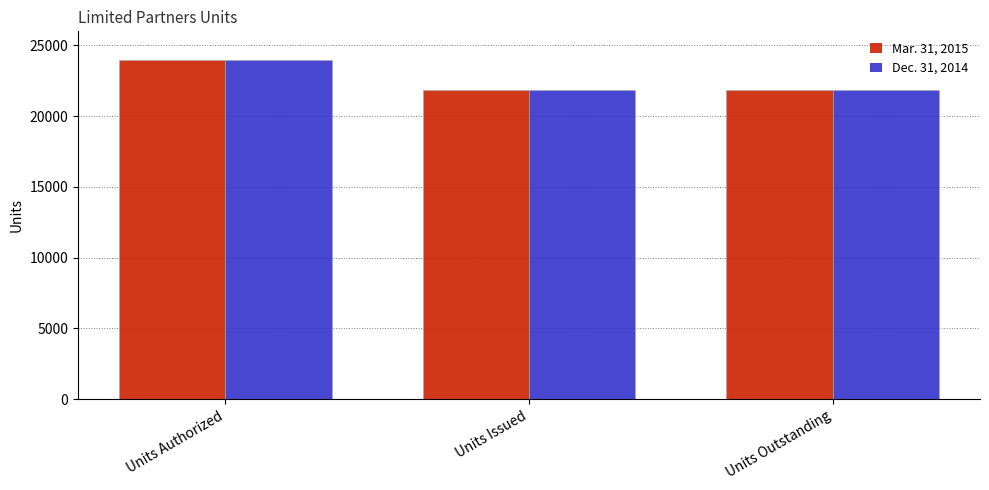

Is the value of Dec. 31, 2014 at Units Authorized greater than the value of Mar. 31, 2015 at Units Outstanding?

Yes